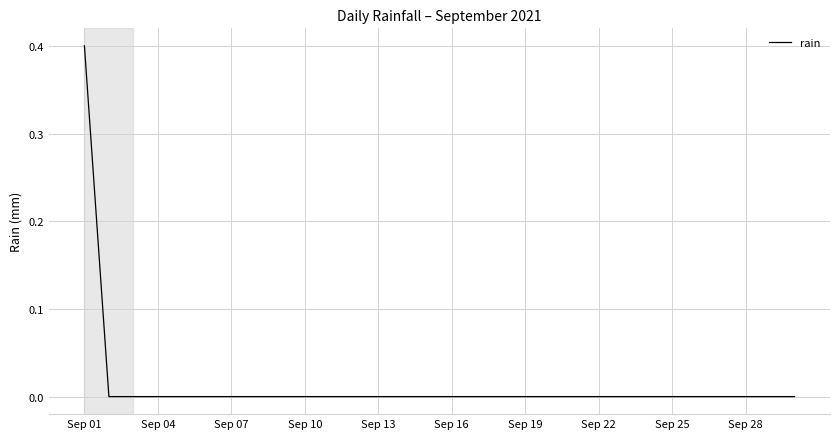

What is the maximum value shown in the chart?

0.4